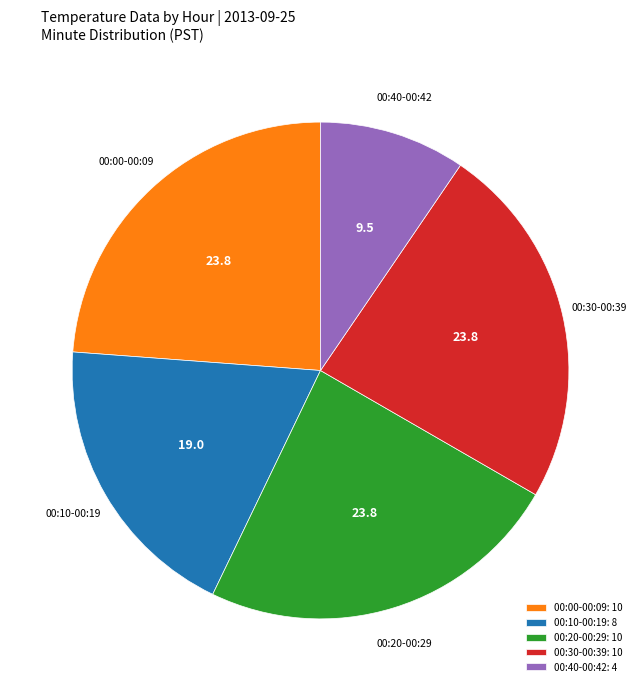

Is the sum of 00:30-00:39: 10 and 00:20-00:29: 10 greater than half?

No